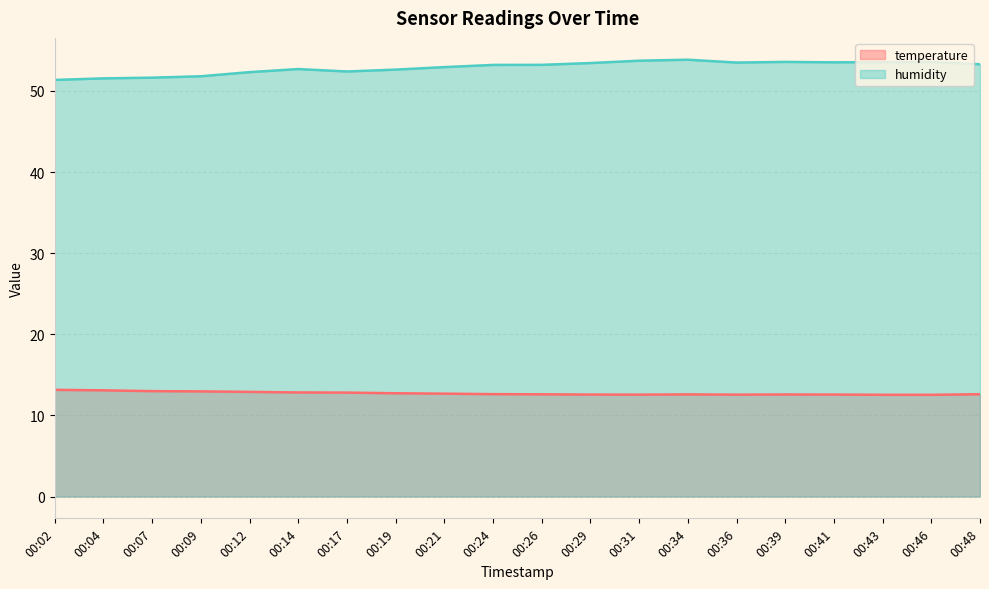

At which category is the sum across all series the highest?

00:34